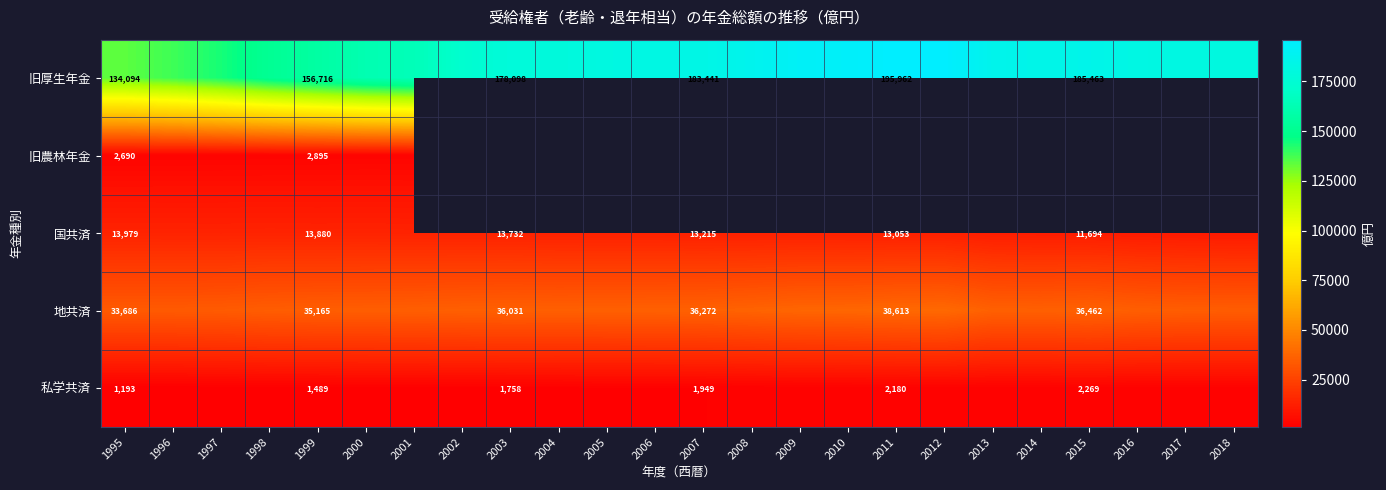

At 1995, list the series in order from smallest to largest.

私学共済, 旧農林年金, 国共済, 地共済, 旧厚生年金